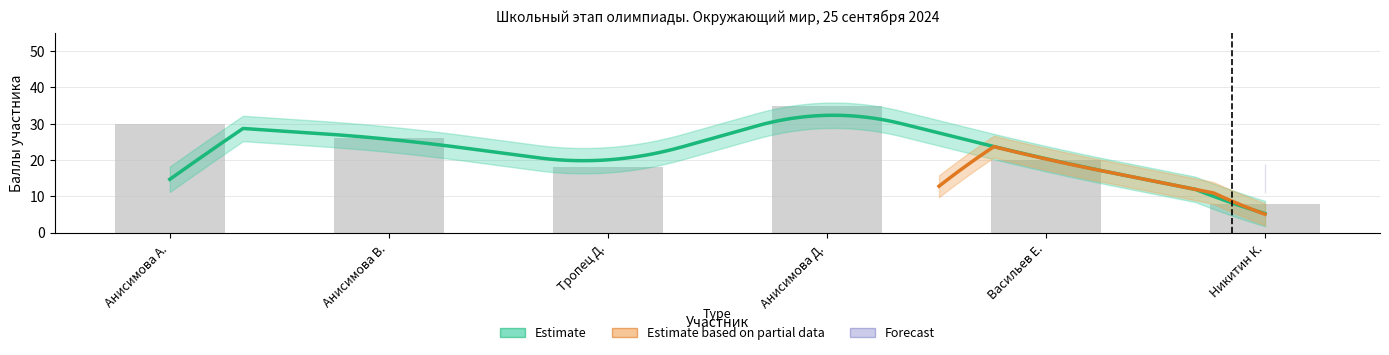

Where does the data first go above 26?

Анисимова А.